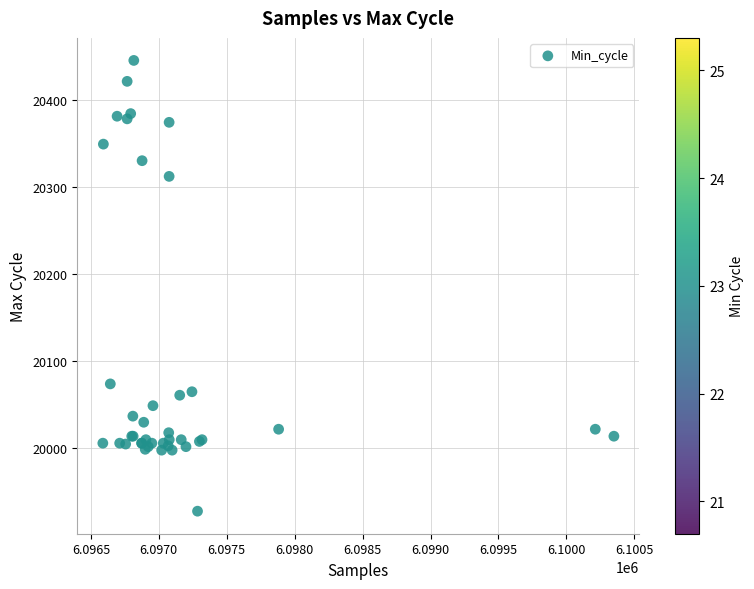

What Y value in the scatter plot is closest to 20186?

20074